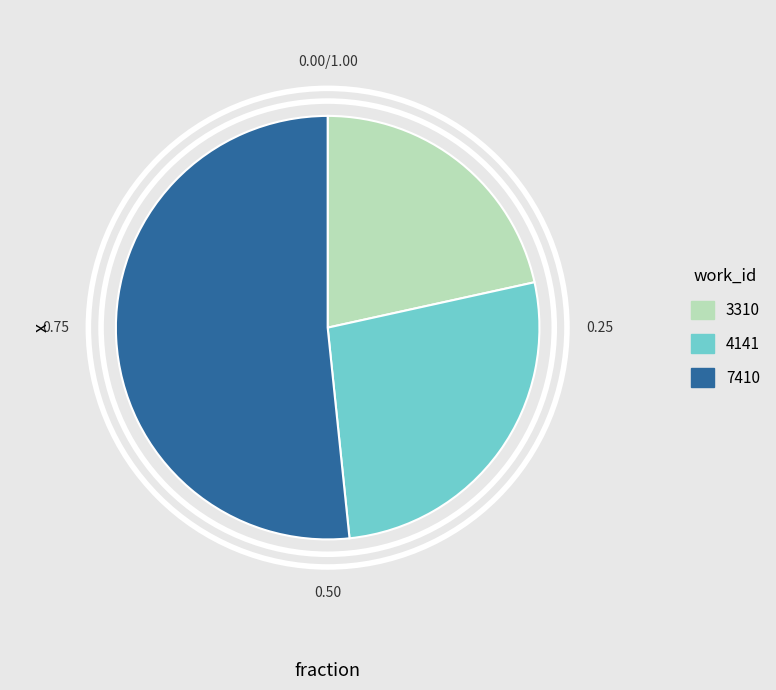

The 3310 slice represents 22% of the pie. True or false?

True